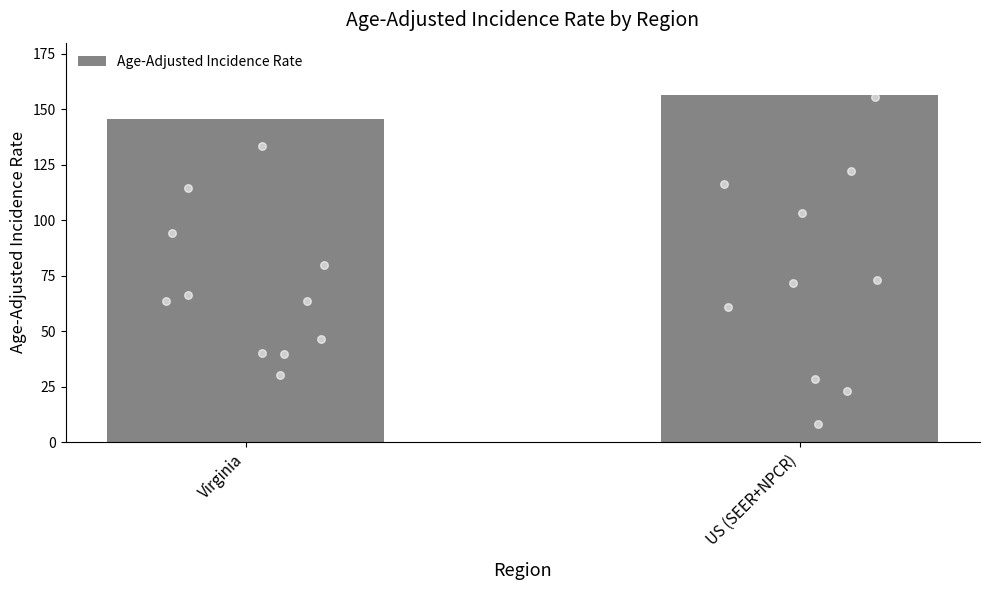

Approximately how many times larger is the value at Virginia compared to US (SEER+NPCR)?

0.9